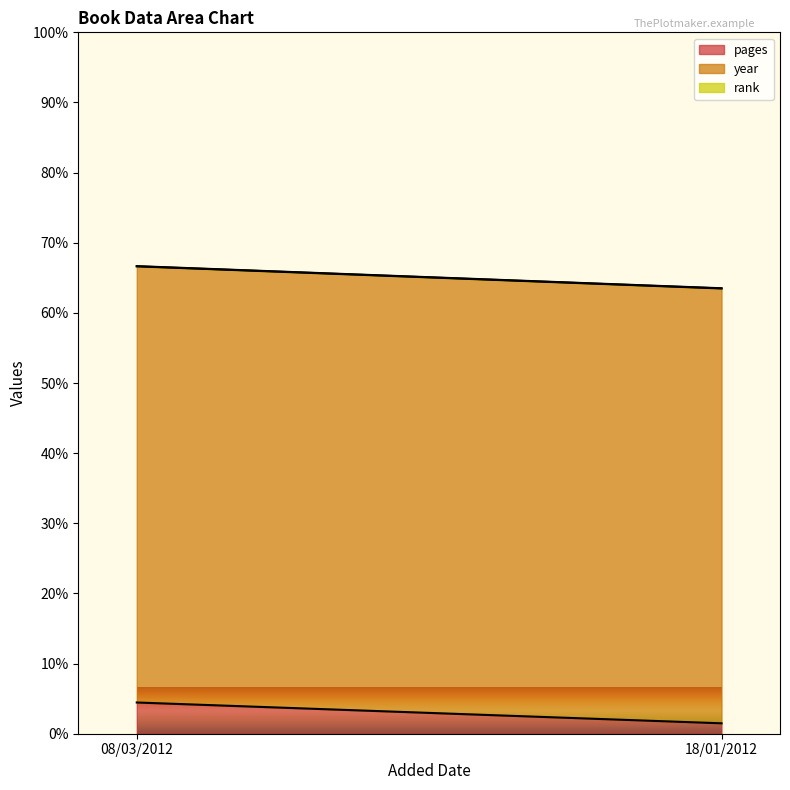

What is the minimum value shown in the chart?

1